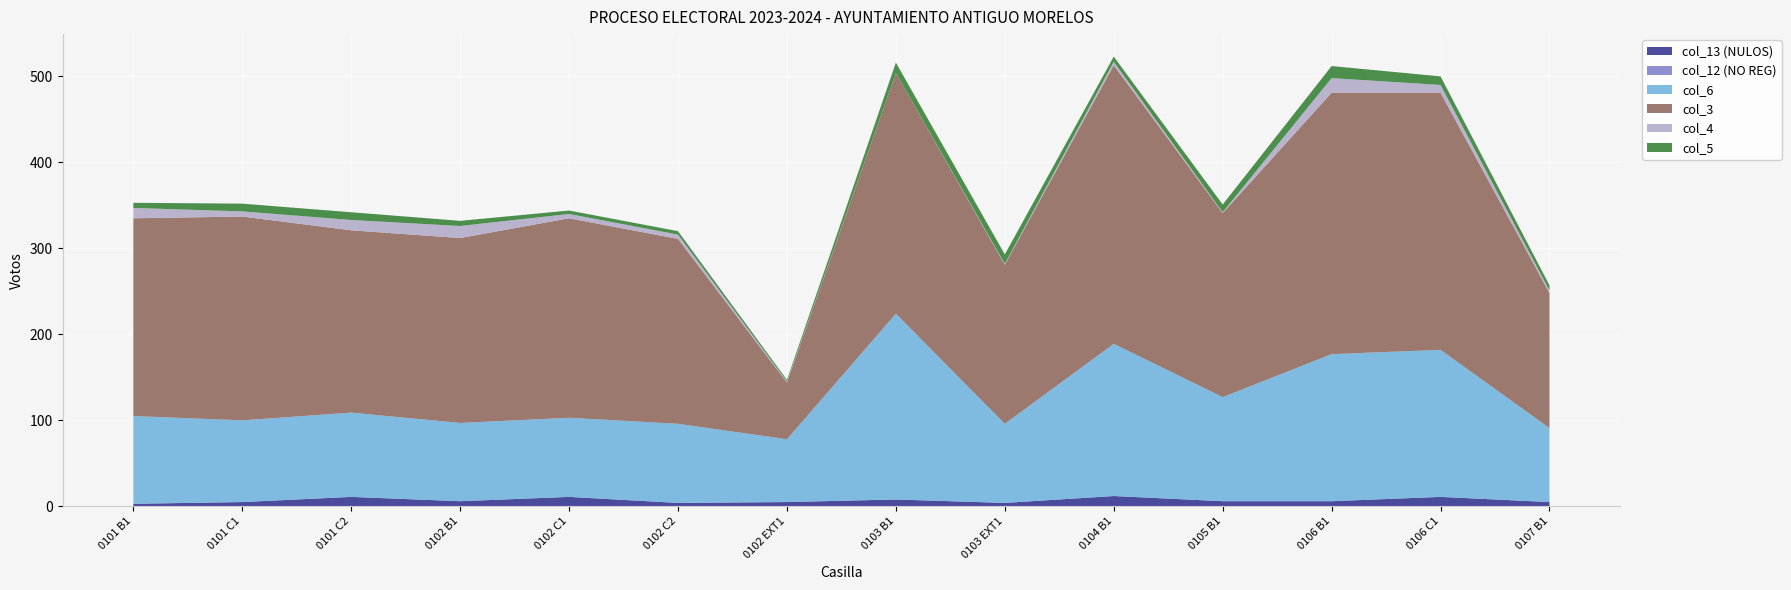

Reading left to right, what are all the values shown in this chart?

col_13 (NULOS): 0101 B1=3	0101 C1=5	0101 C2=11	0102 B1=6	0102 C1=11	0102 C2=4	0102 EXT1=5	0103 B1=8	0103 EXT1=4	0104 B1=12	0105 B1=6	0106 B1=6	0106 C1=11	0107 B1=5
col_12 (NO REG): 0101 B1=0	0101 C1=0	0101 C2=0	0102 B1=0	0102 C1=0	0102 C2=0	0102 EXT1=0	0103 B1=0	0103 EXT1=0	0104 B1=0	0105 B1=0	0106 B1=0	0106 C1=0	0107 B1=0
col_6: 0101 B1=102	0101 C1=95	0101 C2=98	0102 B1=91	0102 C1=92	0102 C2=92	0102 EXT1=73	0103 B1=216	0103 EXT1=92	0104 B1=177	0105 B1=121	0106 B1=171	0106 C1=171	0107 B1=86
col_3: 0101 B1=230	0101 C1=237	0101 C2=212	0102 B1=215	0102 C1=232	0102 C2=215	0102 EXT1=66	0103 B1=280	0103 EXT1=185	0104 B1=324	0105 B1=214	0106 B1=304	0106 C1=299	0107 B1=157
col_4: 0101 B1=12	0101 C1=6	0101 C2=12	0102 B1=14	0102 C1=5	0102 C2=5	0102 EXT1=1	0103 B1=0	0103 EXT1=1	0104 B1=4	0105 B1=1	0106 B1=17	0106 C1=9	0107 B1=3
col_5: 0101 B1=6	0101 C1=9	0101 C2=9	0102 B1=6	0102 C1=4	0102 C2=4	0102 EXT1=2	0103 B1=12	0103 EXT1=11	0104 B1=6	0105 B1=9	0106 B1=14	0106 C1=10	0107 B1=6